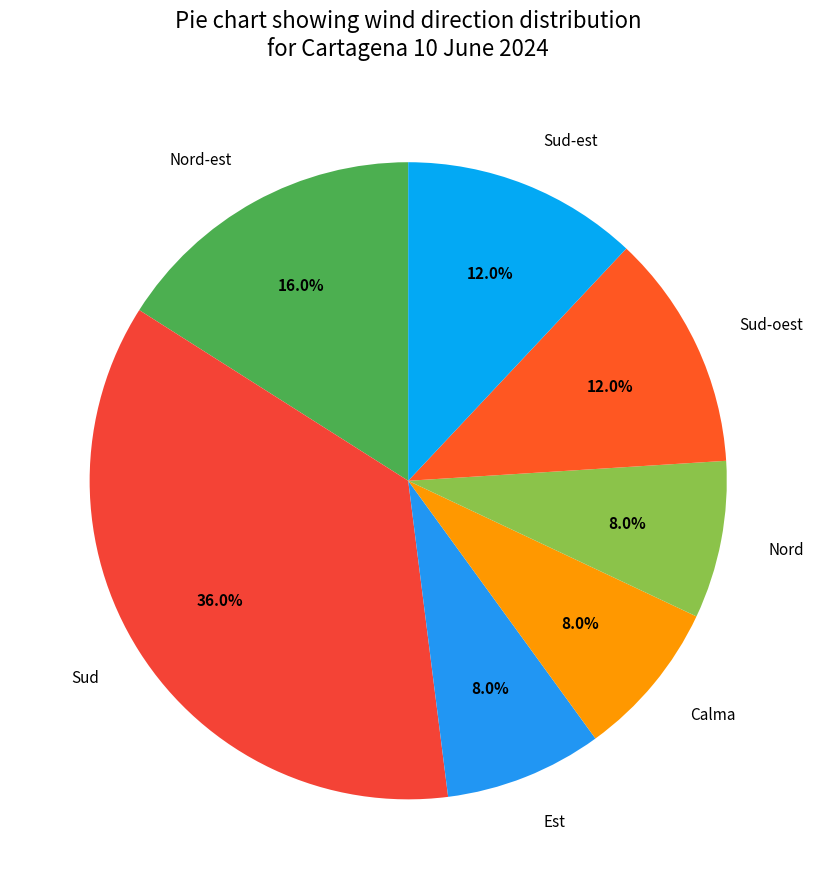

How many segments does this pie chart have?

7